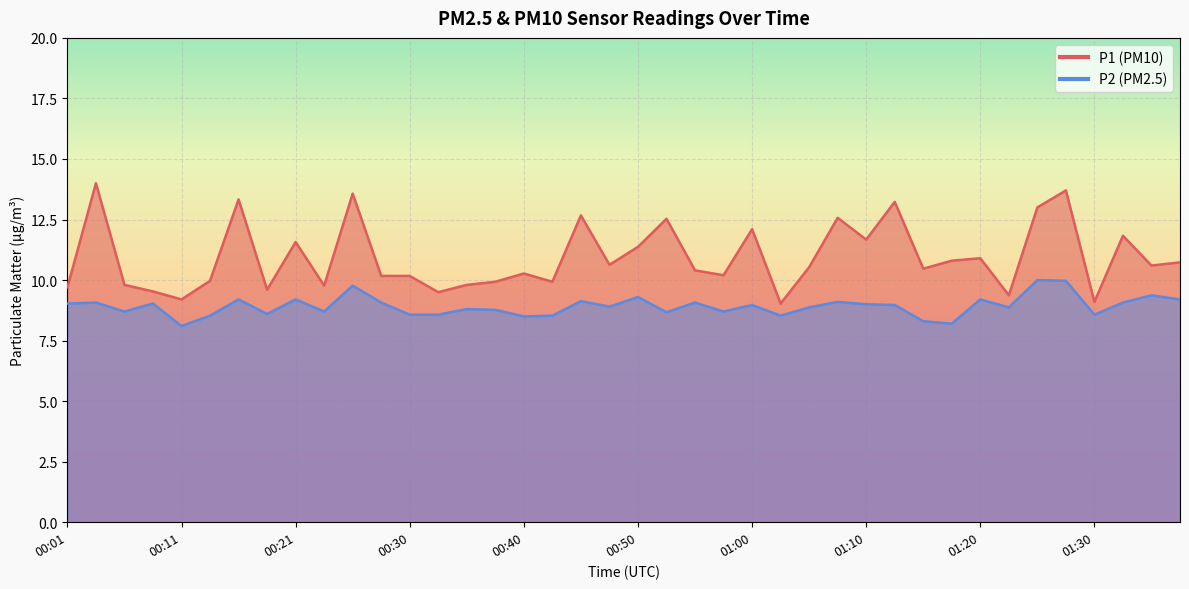

What is the difference between the P2 values at 00:50 and 00:06?

0.6